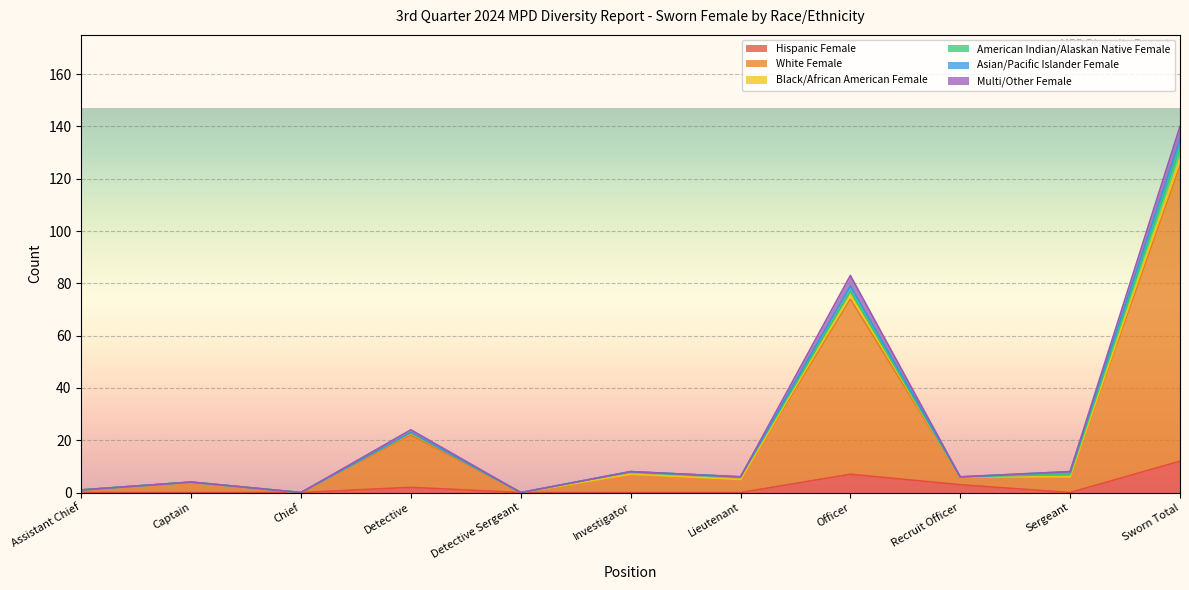

True or false: Black/African American Female and Hispanic Female cross at least once.

False